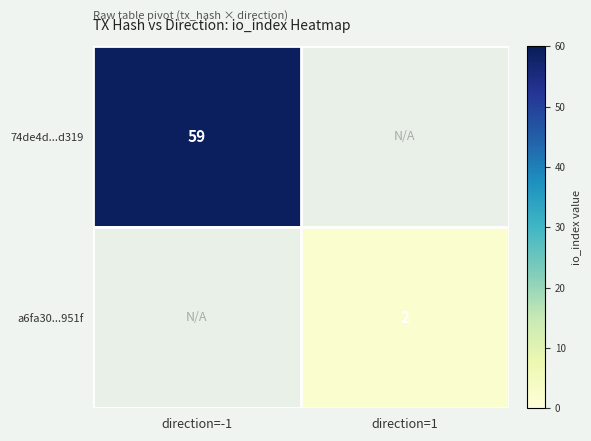

Is it true that a6fa30...951f equals 2 at direction=1?

True